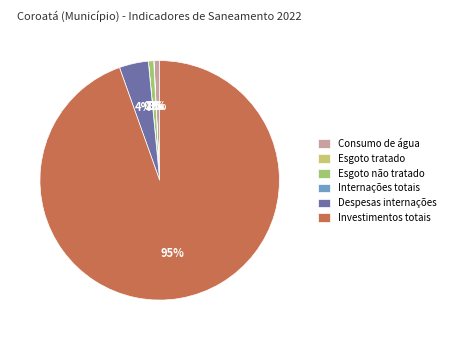

How many segments does this pie chart have?

6